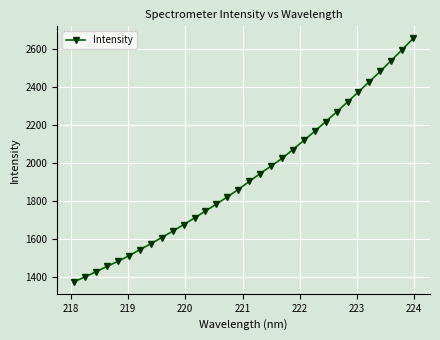

Reading left to right, extract all data points from this chart.

1376.4	1401.7	1428.7	1457.0	1483.2	1512.2	1544.6	1575.6	1608.4	1641.7	1676.2	1711.0	1747.9	1784.3	1822.0	1860.8	1903.0	1944.5	1984.2	2024.0	2071.2	2118.7	2167.4	2218.0	2268.3	2321.5	2374.5	2427.9	2482.4	2539.0	2595.9	2654.8